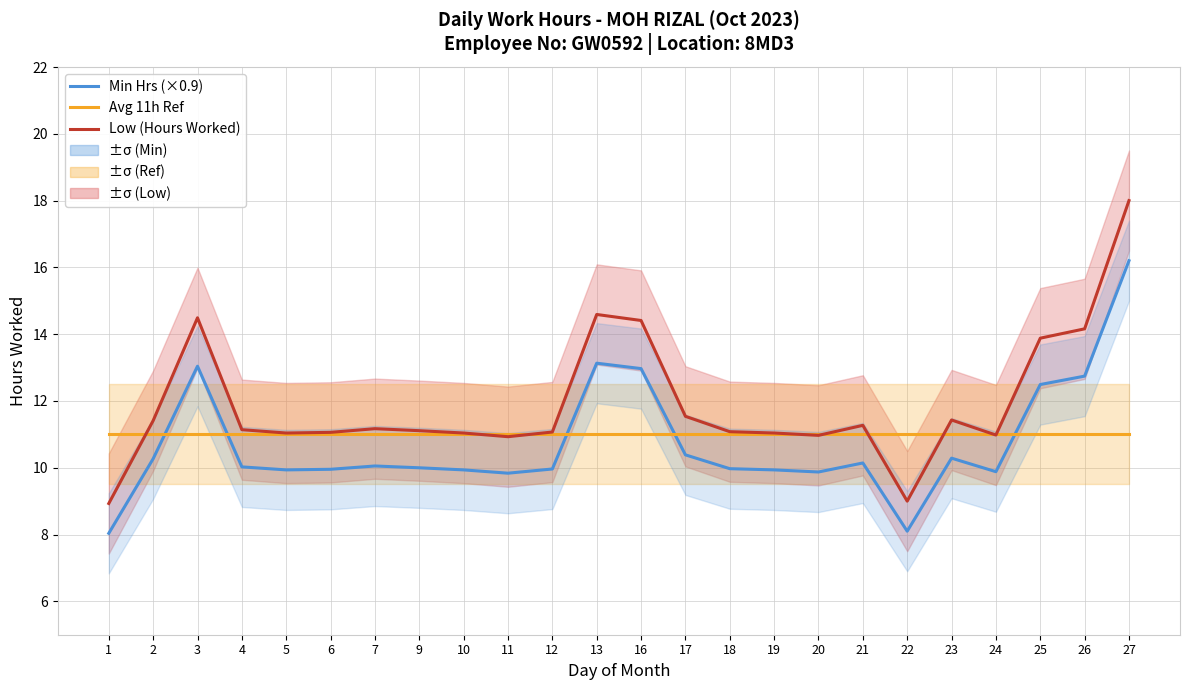

What is the smallest value displayed?

8.0